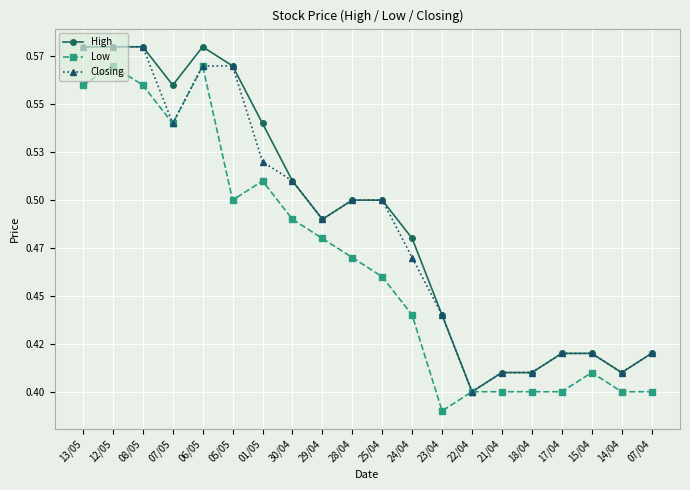

What are all the series names shown in the legend?

High, Low, Closing